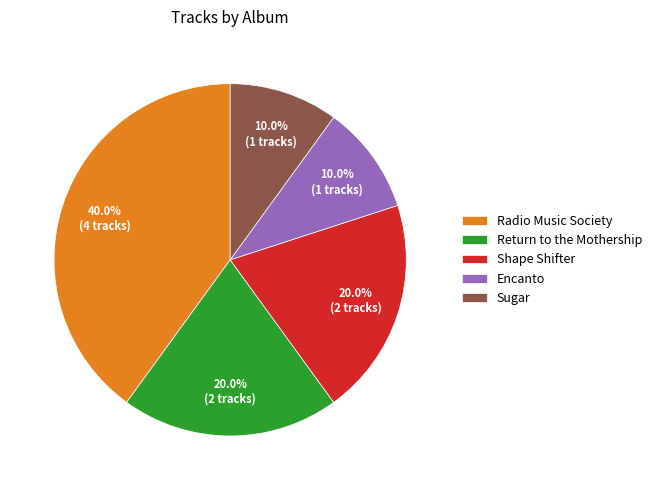

To the nearest percent, what percentage of the pie is Shape Shifter?

20%